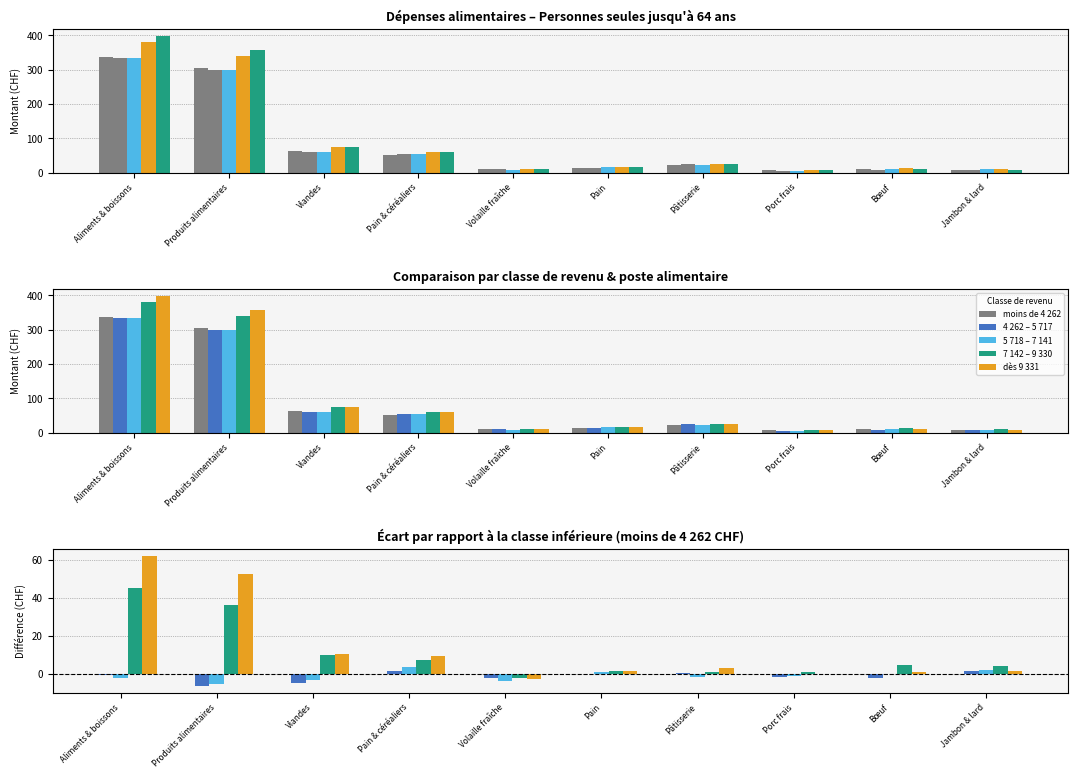

Which series has the largest total across all categories?

moins de 4 262